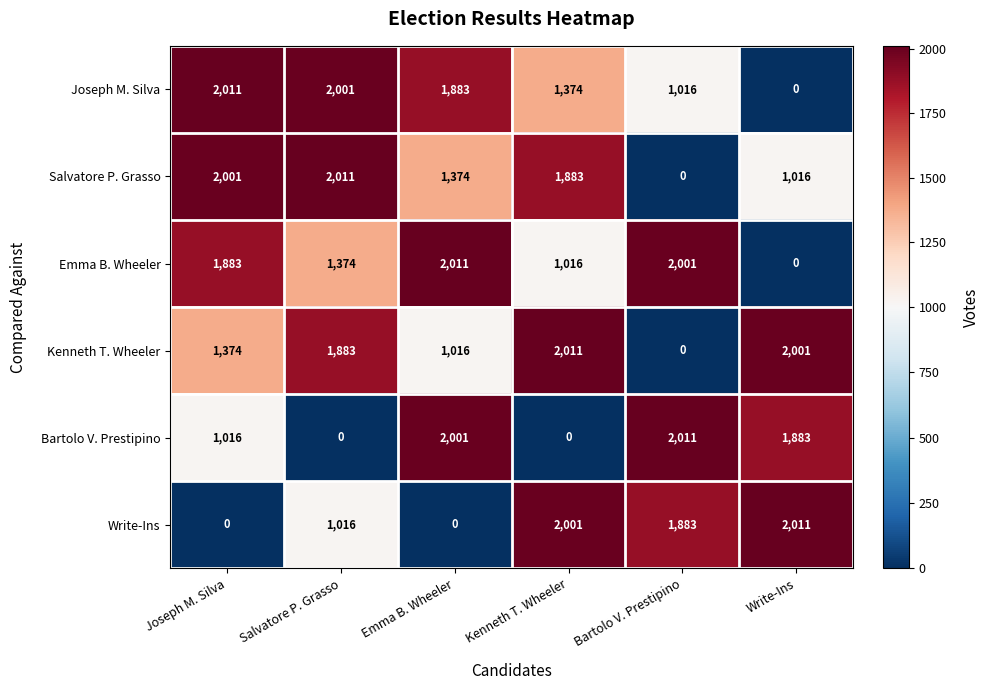

What is the average value of the Write-Ins series?

1152